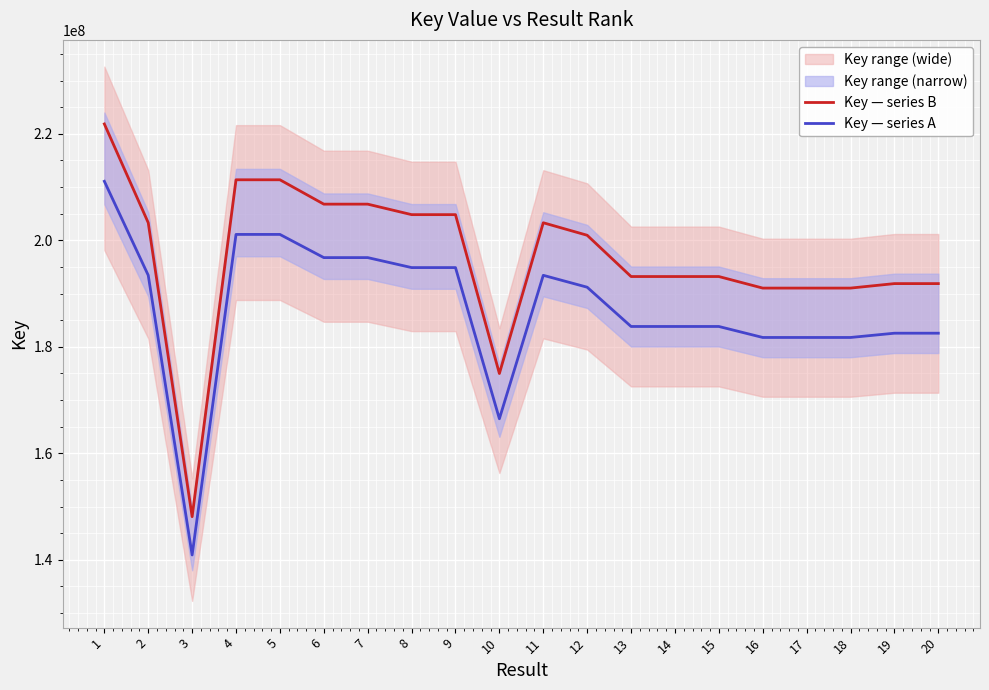

At which category does Key — series B reach its first local valley?

3